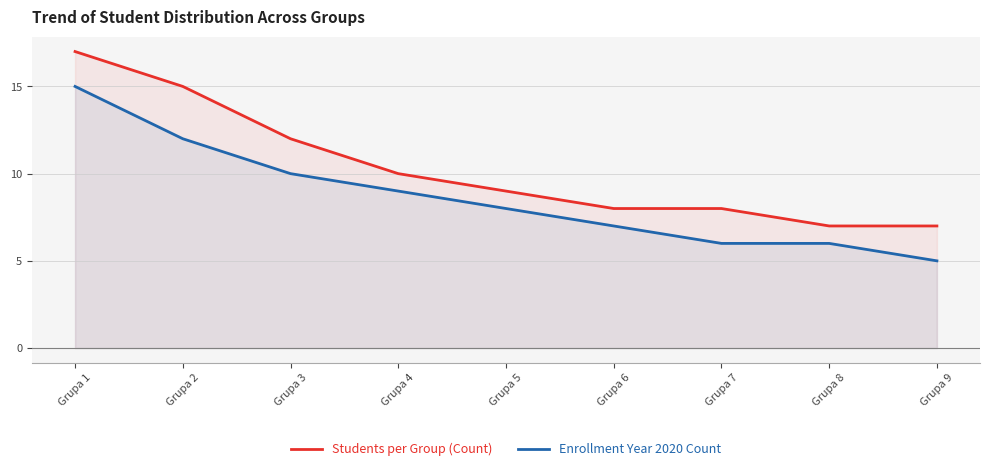

What is the difference between the second highest and minimum values in the Enrollment Year 2020 Count series?

7